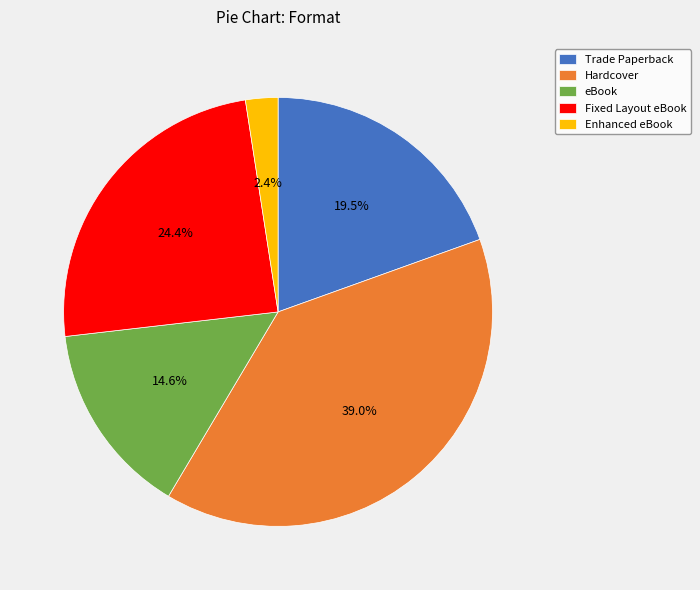

Is the sum of Hardcover and Fixed Layout eBook greater than half?

Yes